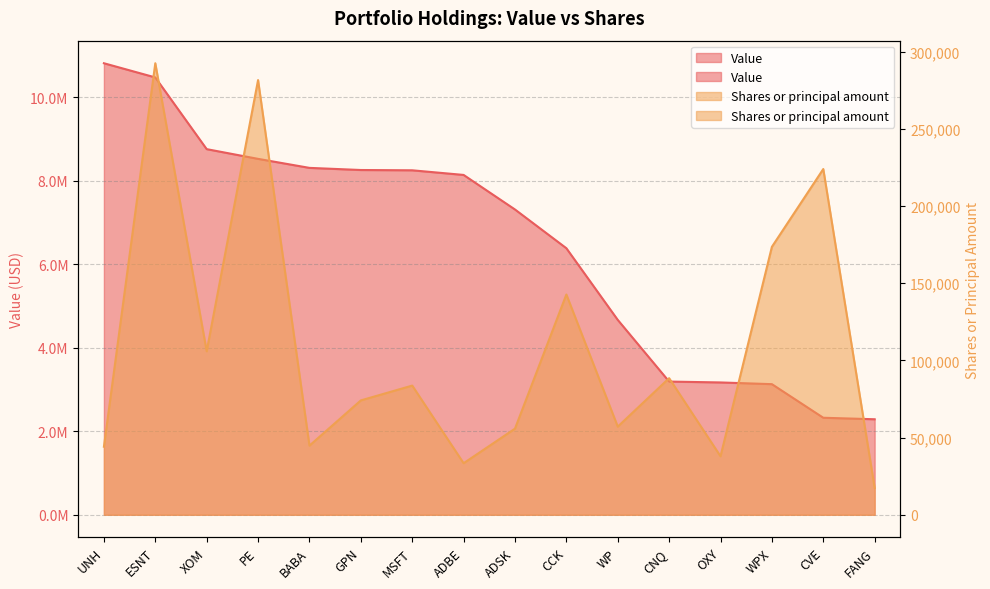

What position from the left is ADBE?

8